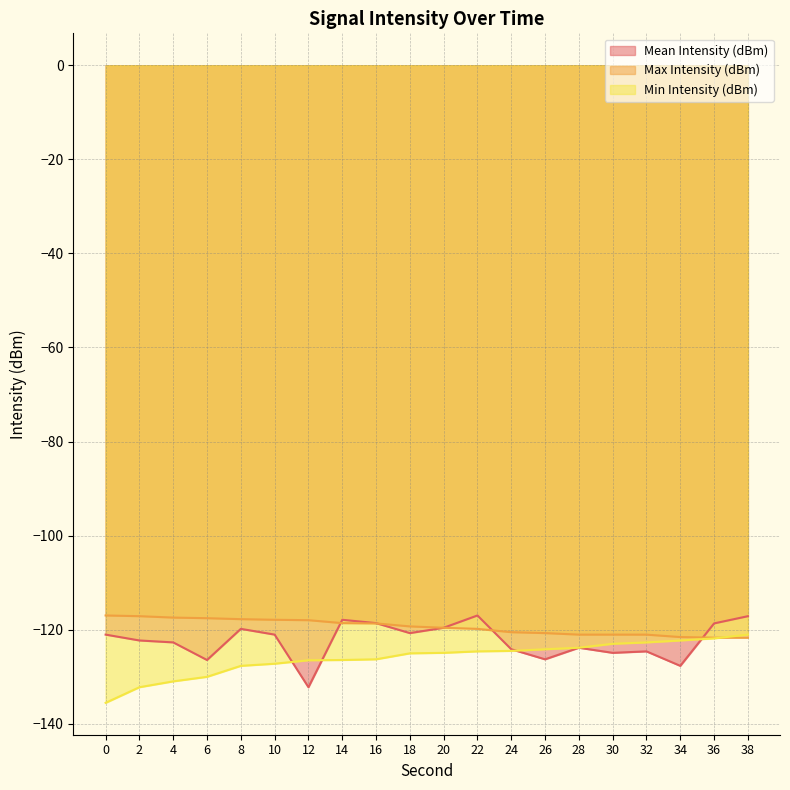

Which series ends up on top after the final intersection of Min Intensity (dBm) and Max Intensity (dBm)?

Min Intensity (dBm)